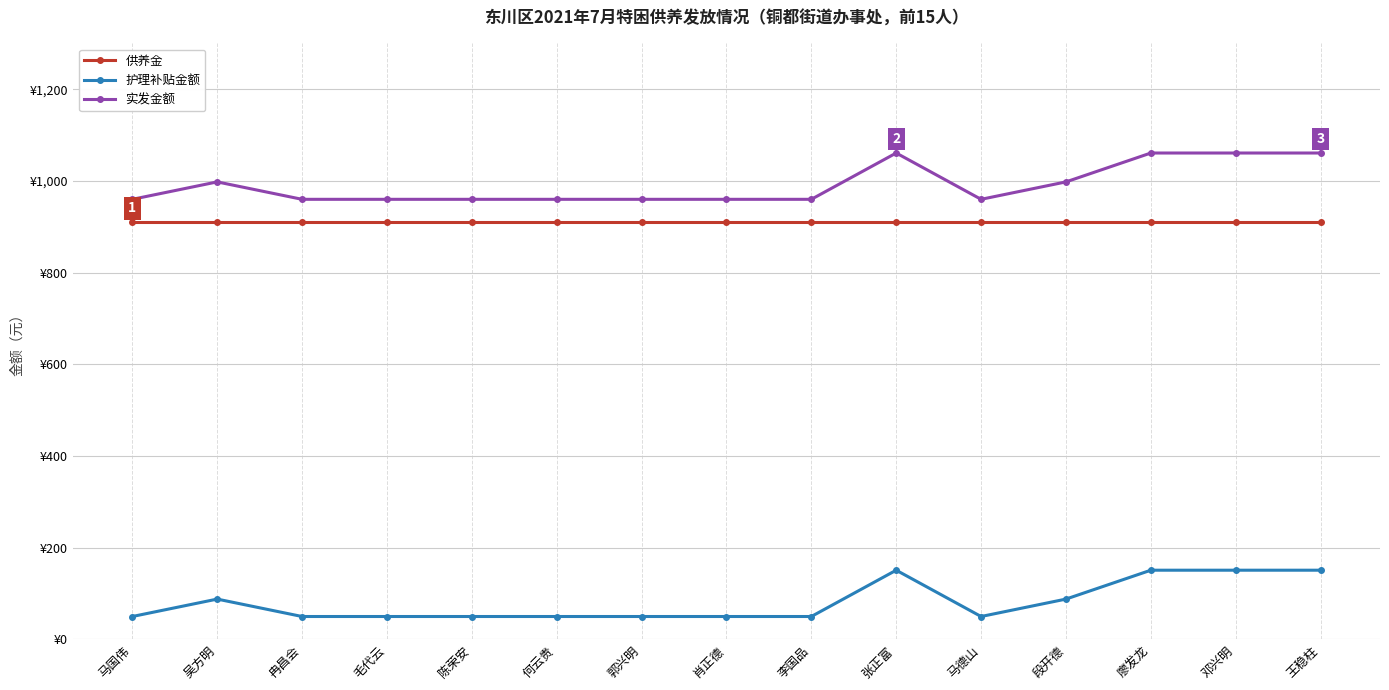

Which series changed the most between 陈荣安 and 马德山?

供养金